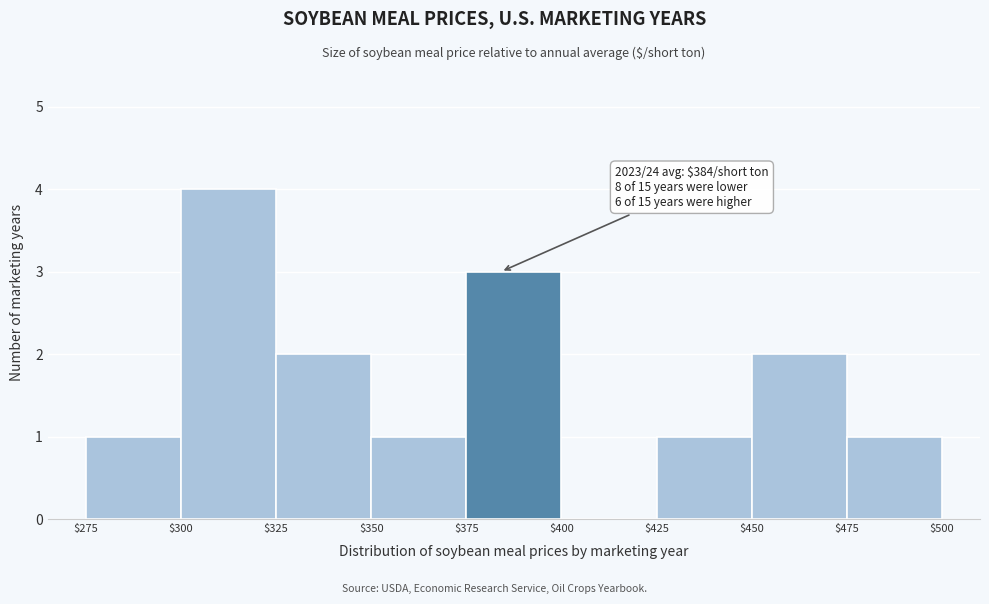

Which range on the x-axis has the tallest bar?

$300 to $325